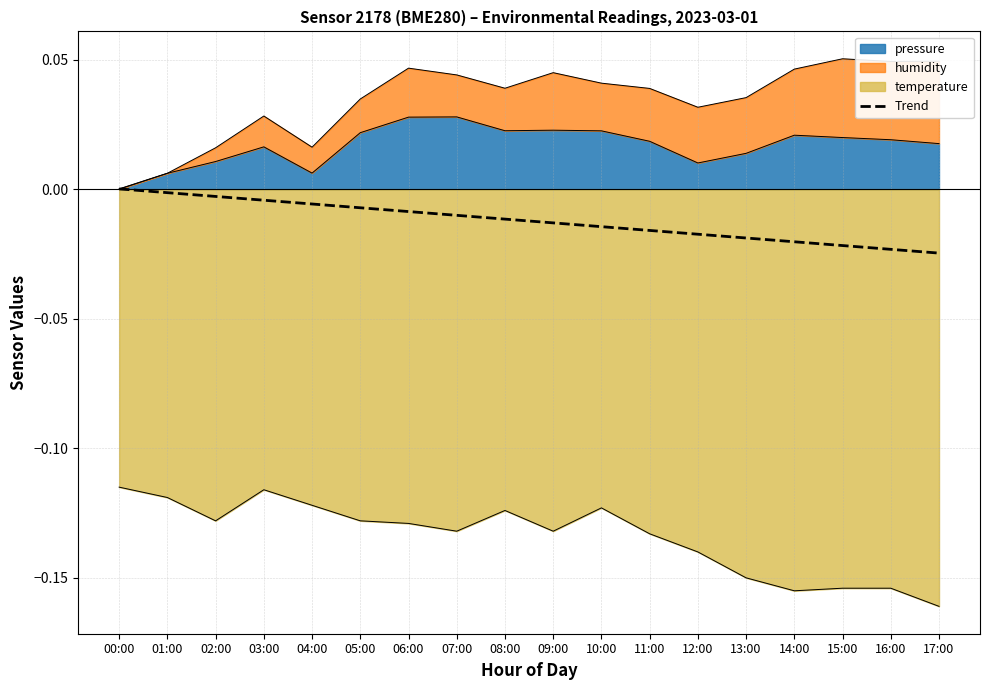

Count the number of categories in the chart.

18